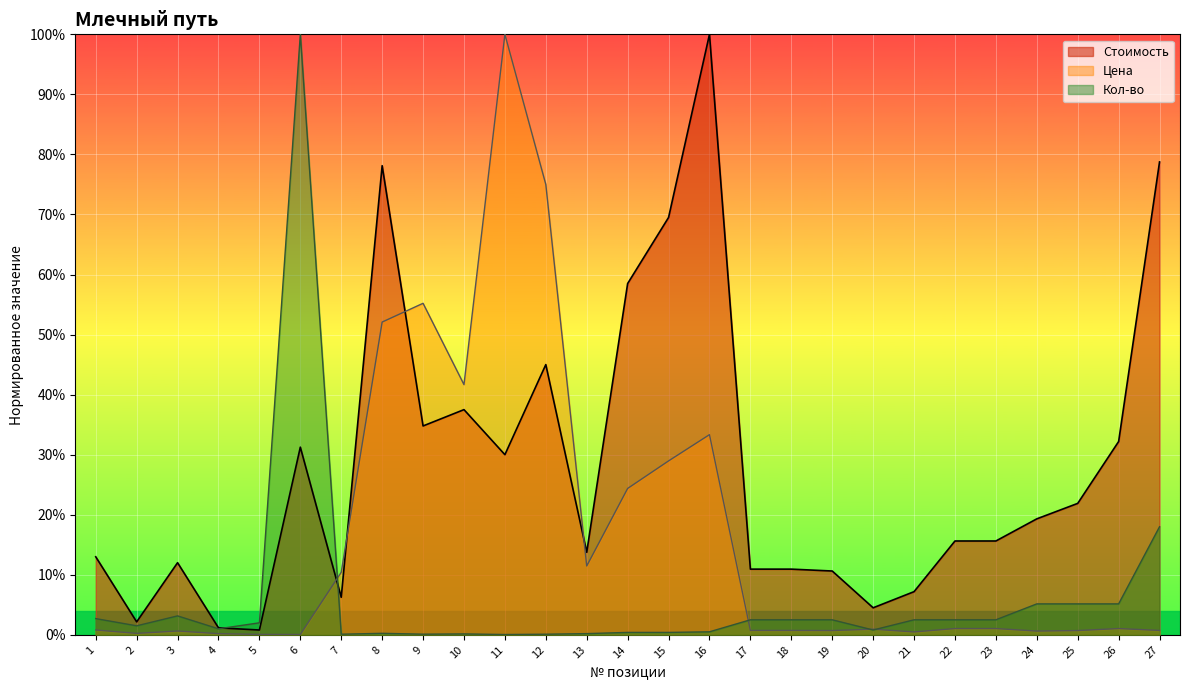

What is the approximate value of Стоимость at 24?

0.2